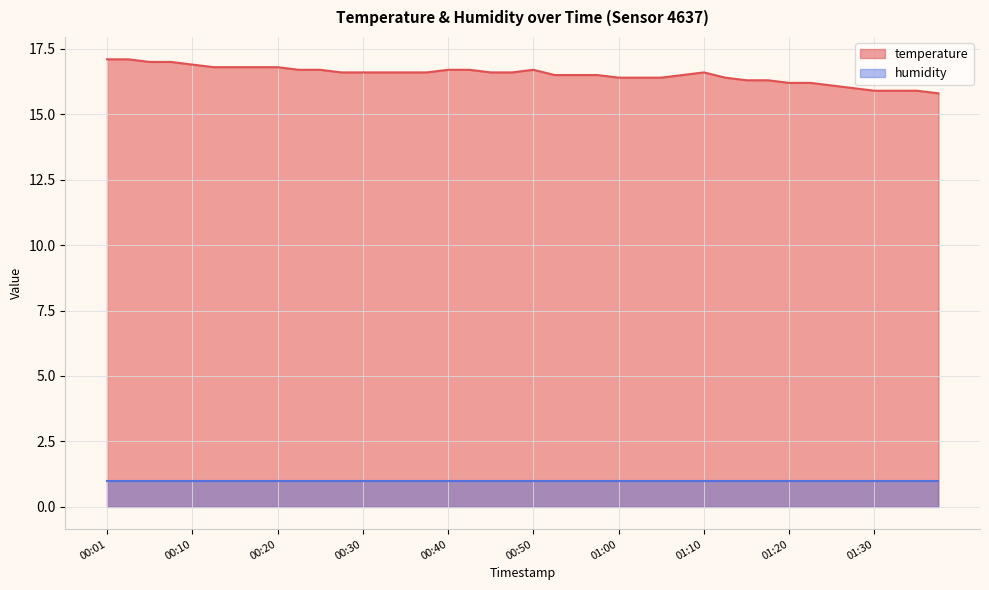

What is the ratio of the value at 00:15 to the value at 00:33?

1.0